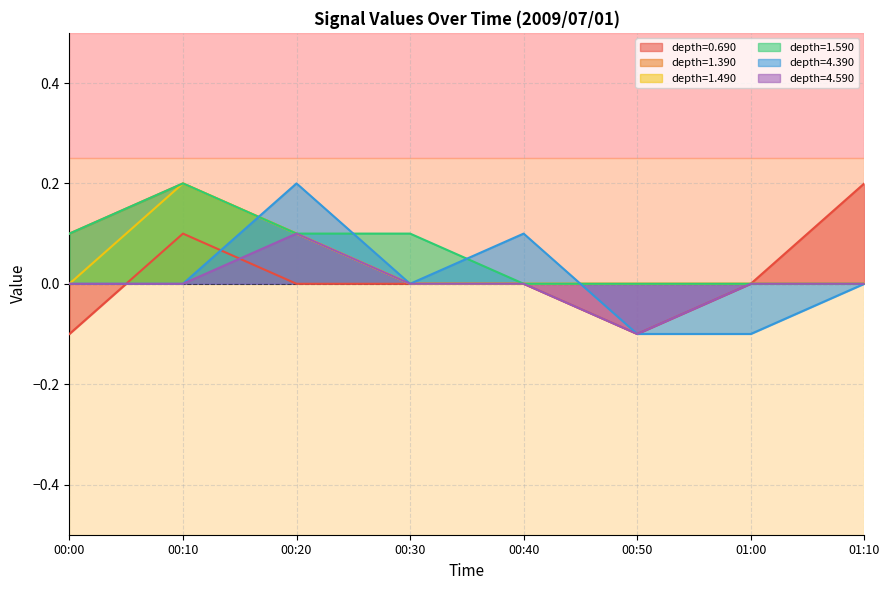

Is the value of depth=1.590 at 00:00 greater than the value of depth=0.690 at 00:20?

Yes